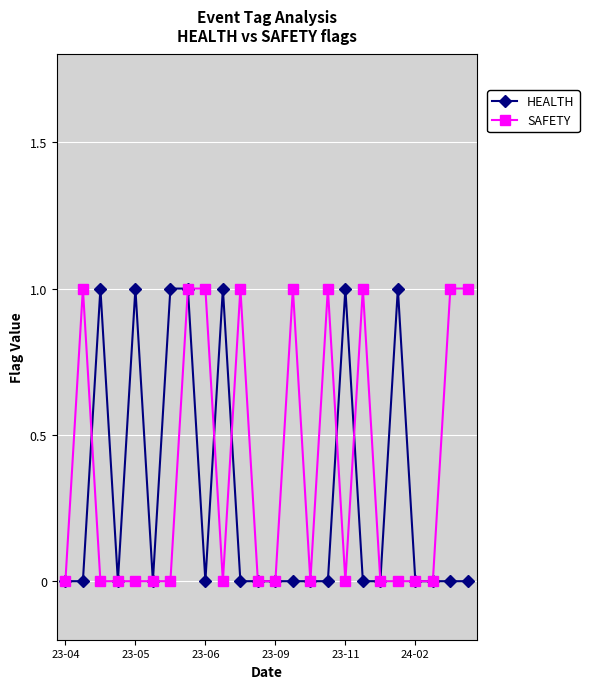

How many lines are shown in the chart?

2